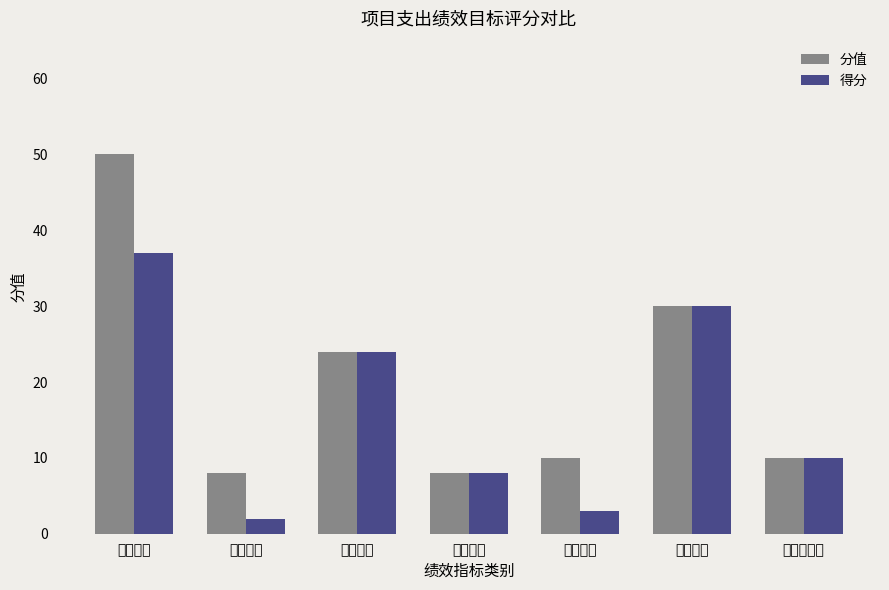

What position from the right is 质量指标?

5